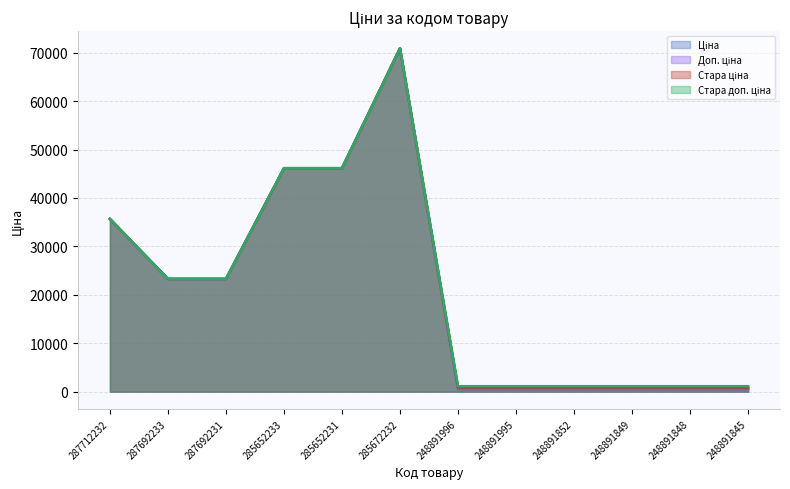

What is the total value across all series at 248891849?

3175.2